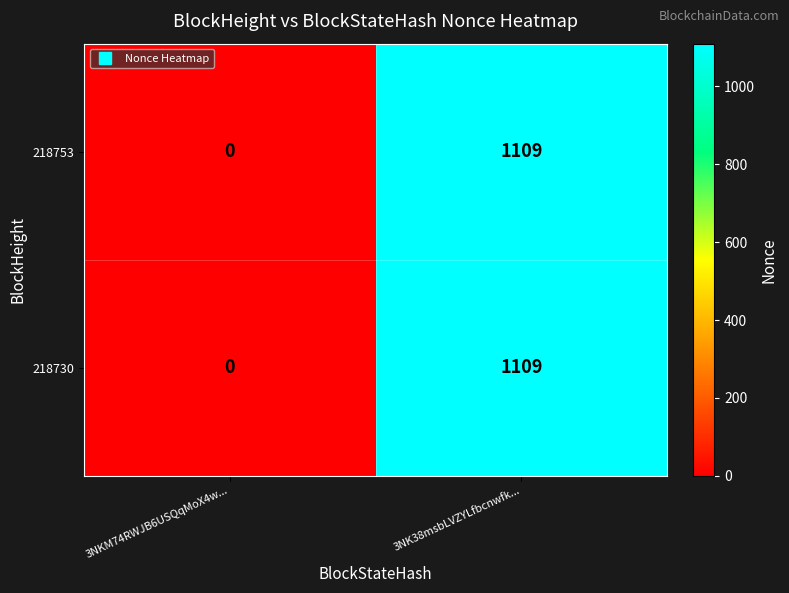

List the labels in order of 218730 value, largest first.

3NK38msbLVZYLfbcnwfk..., 3NKM74RWJB6USQqMoX4w...